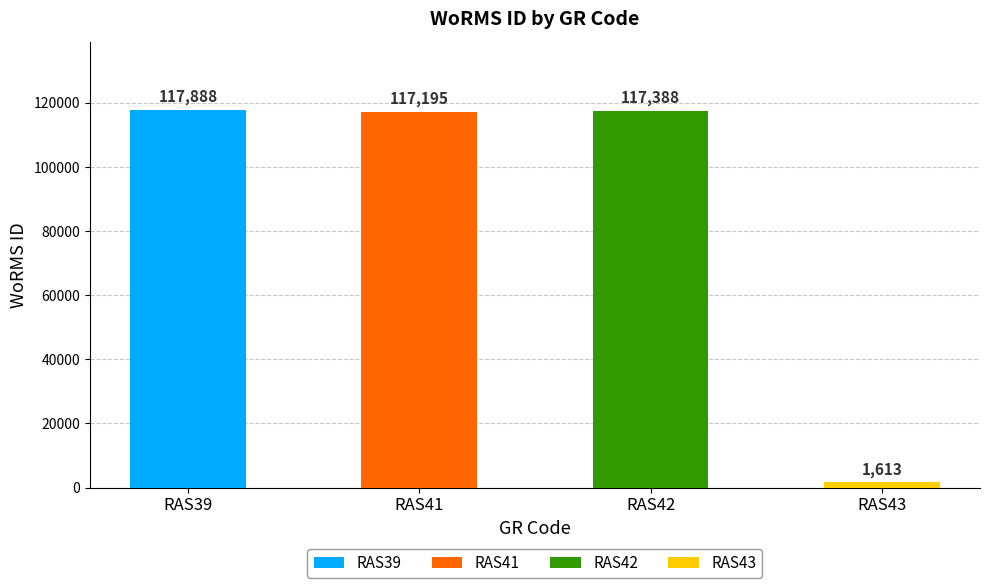

What is the ratio of the value at RAS39 to the value at RAS41?

1.0